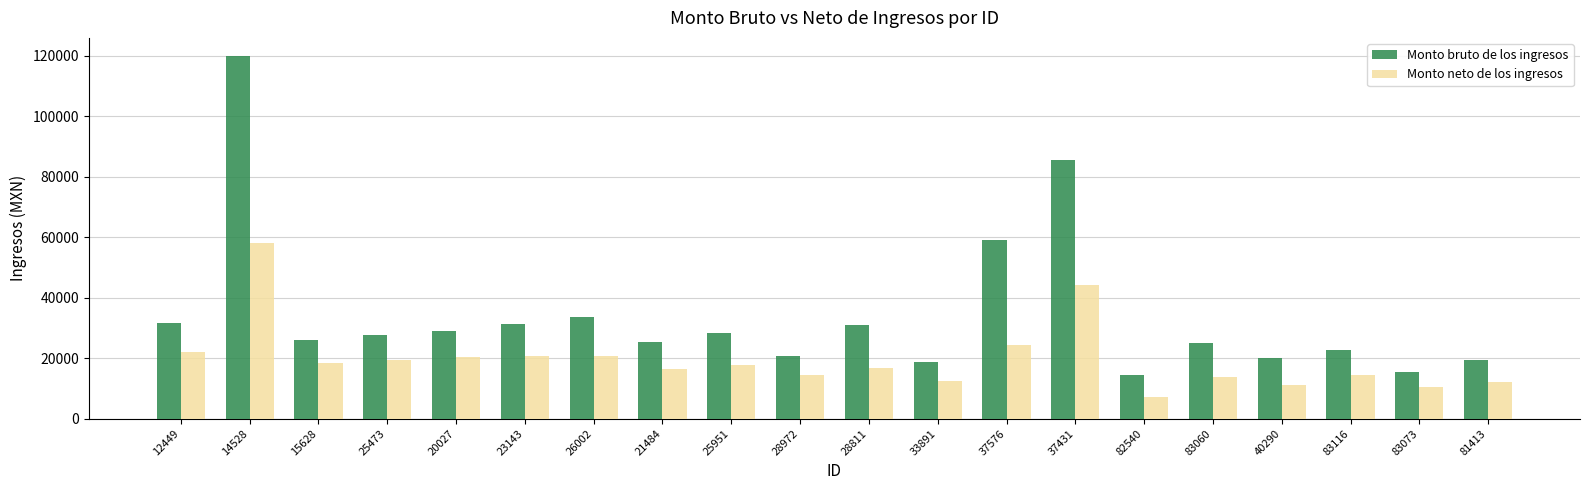

What is the label of the 4th bar from the left?

25473